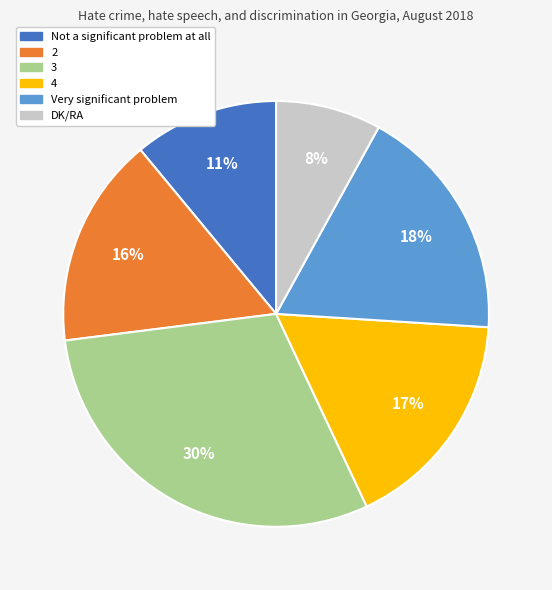

Between Not a significant problem at all and Very significant problem, which is larger?

Very significant problem